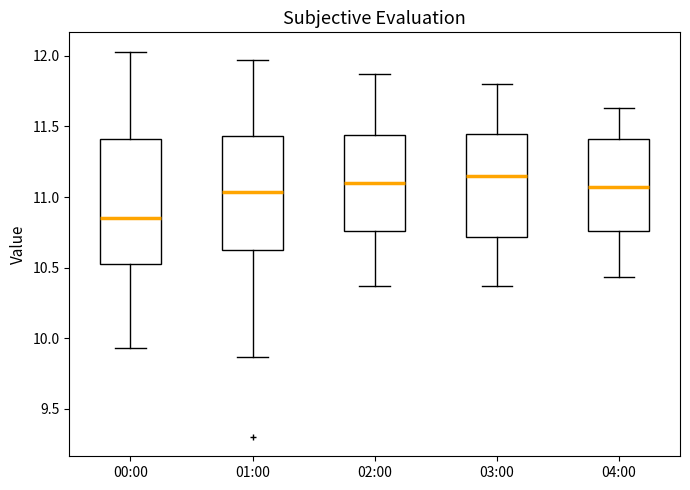

Which box's median line is the lowest?

00:00